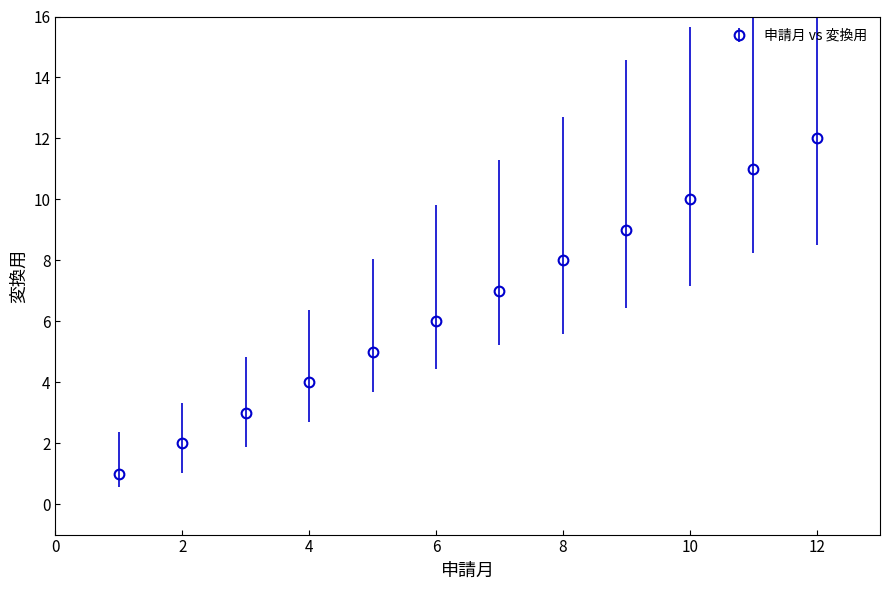

What is the difference between the maximum and minimum values?

11